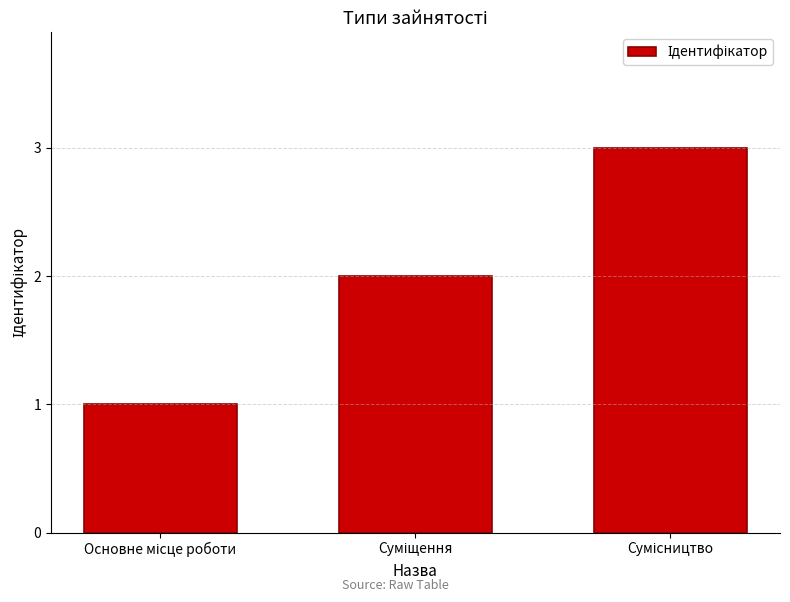

What is the sum of all values?

6